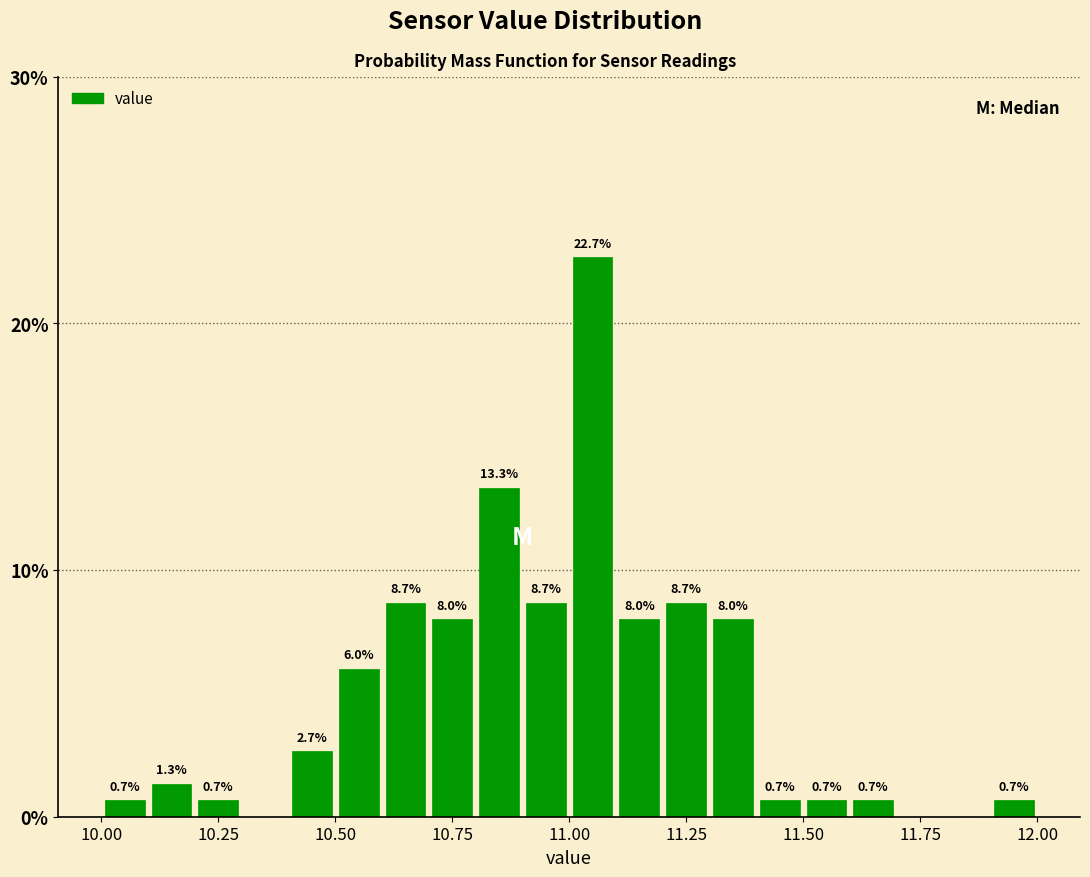

Around what value on the x-axis is the tallest bar? Give the approximate position of its centre, as read against the axis.

11.05